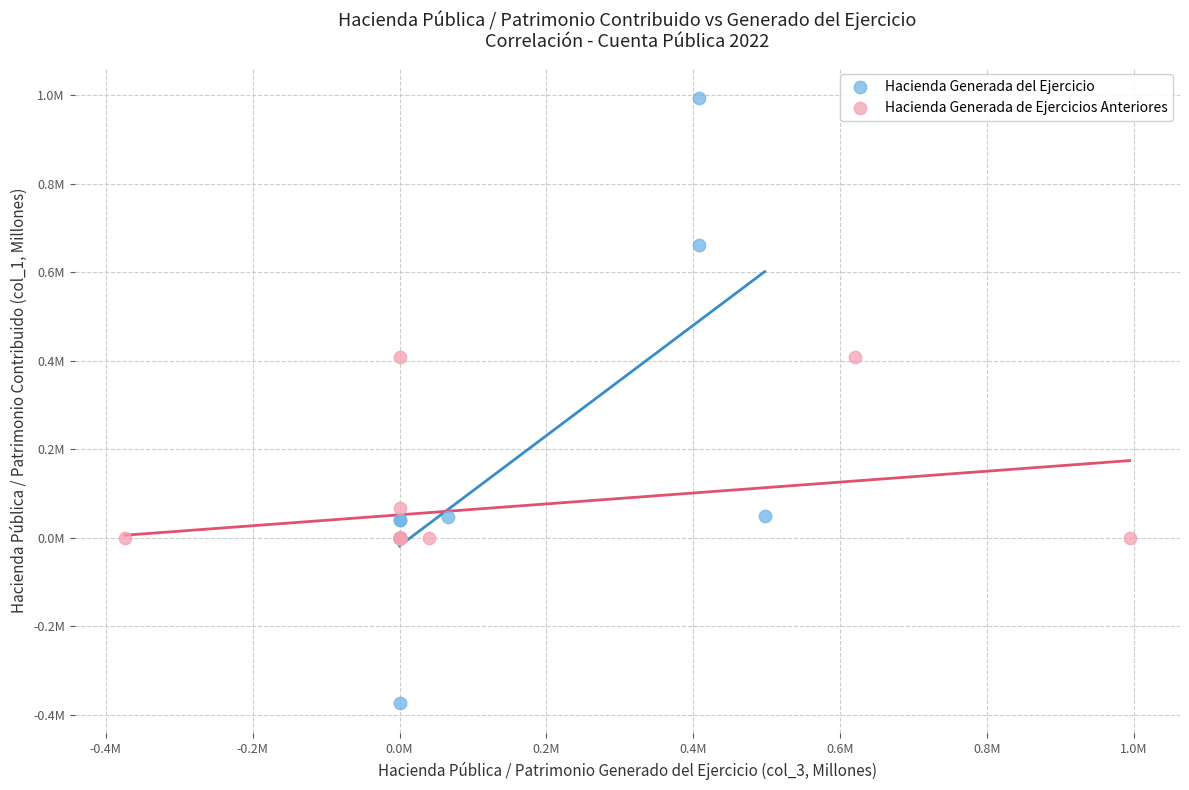

What are all the series names shown in the legend?

Hacienda Generada del Ejercicio, Hacienda Generada de Ejercicios Anteriores